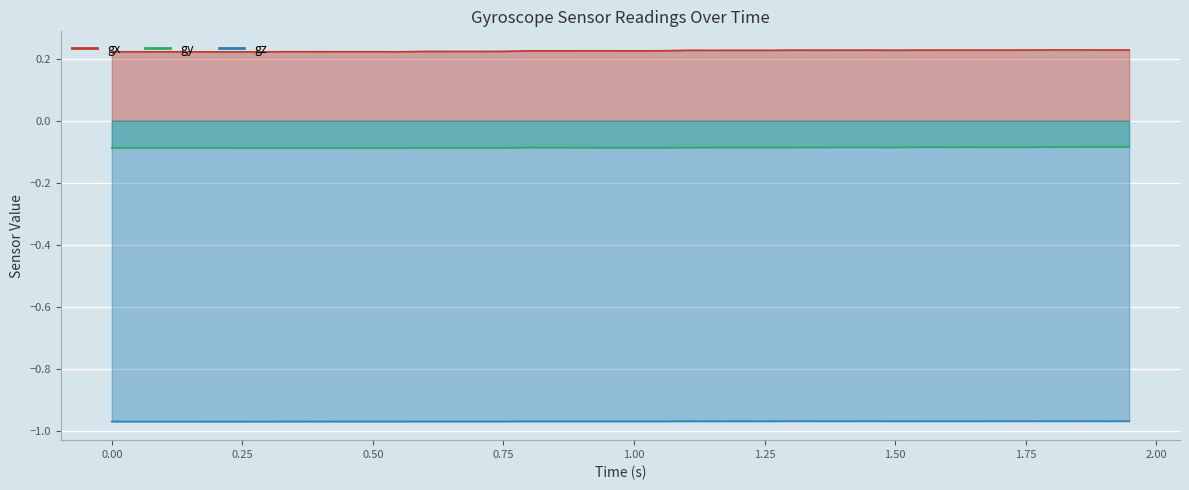

Reading left to right, what are all the values shown in this chart?

gx: 0.2	0.2	0.2	0.2	0.2	0.2	0.2	0.2	0.2	0.2	0.2	0.2	0.2	0.2	0.2	0.2	0.2	0.2	0.2	0.2	0.2	0.2	0.2	0.2	0.2	0.2	0.2	0.2	0.2	0.2	0.2	0.2	0.2	0.2	0.2	0.2	0.2	0.2	0.2	0.2
gy: -0.1	-0.1	-0.1	-0.1	-0.1	-0.1	-0.1	-0.1	-0.1	-0.1	-0.1	-0.1	-0.1	-0.1	-0.1	-0.1	-0.1	-0.1	-0.1	-0.1	-0.1	-0.1	-0.1	-0.1	-0.1	-0.1	-0.1	-0.1	-0.1	-0.1	-0.1	-0.1	-0.1	-0.1	-0.1	-0.1	-0.1	-0.1	-0.1	-0.1
gz: -1.0	-1.0	-1.0	-1.0	-1.0	-1.0	-1.0	-1.0	-1.0	-1.0	-1.0	-1.0	-1.0	-1.0	-1.0	-1.0	-1.0	-1.0	-1.0	-1.0	-1.0	-1.0	-1.0	-1.0	-1.0	-1.0	-1.0	-1.0	-1.0	-1.0	-1.0	-1.0	-1.0	-1.0	-1.0	-1.0	-1.0	-1.0	-1.0	-1.0